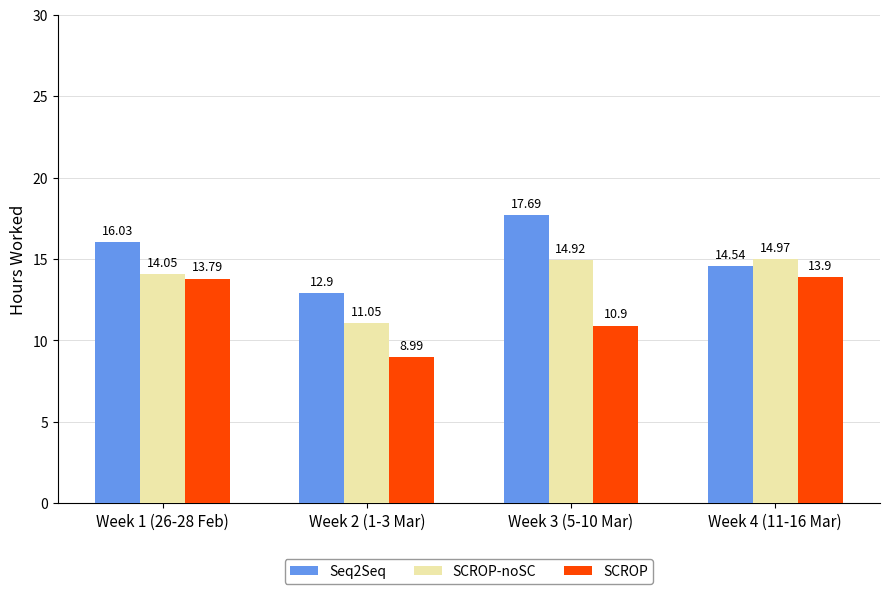

What is the label of the 4th bar from the right?

Week 1 (26-28 Feb)